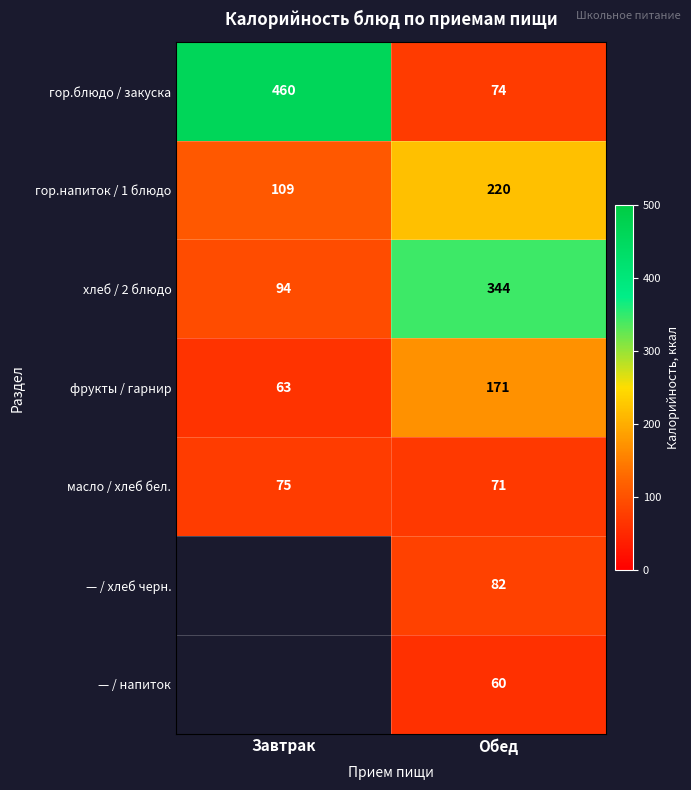

What value does the гор.напиток / 1 блюдо series have at Завтрак, to the nearest 50?

100